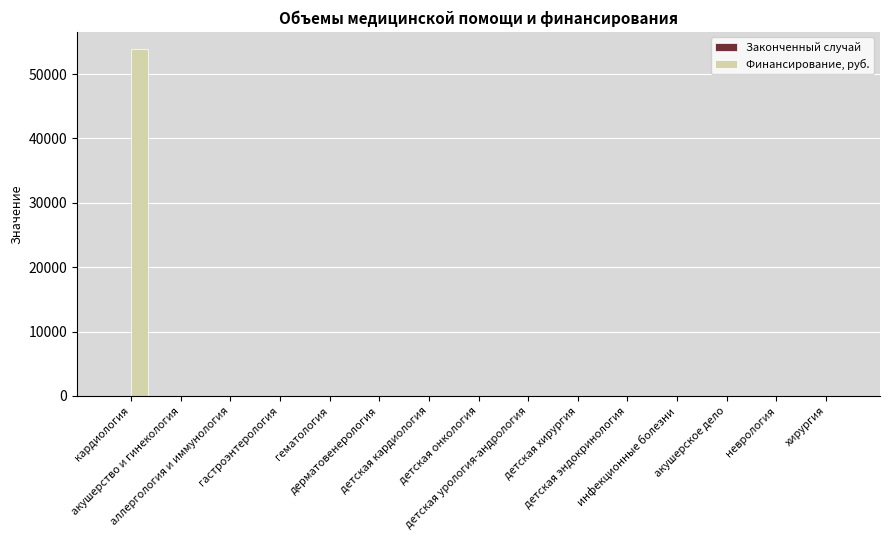

What is the maximum value for Финансирование, руб.?

53855